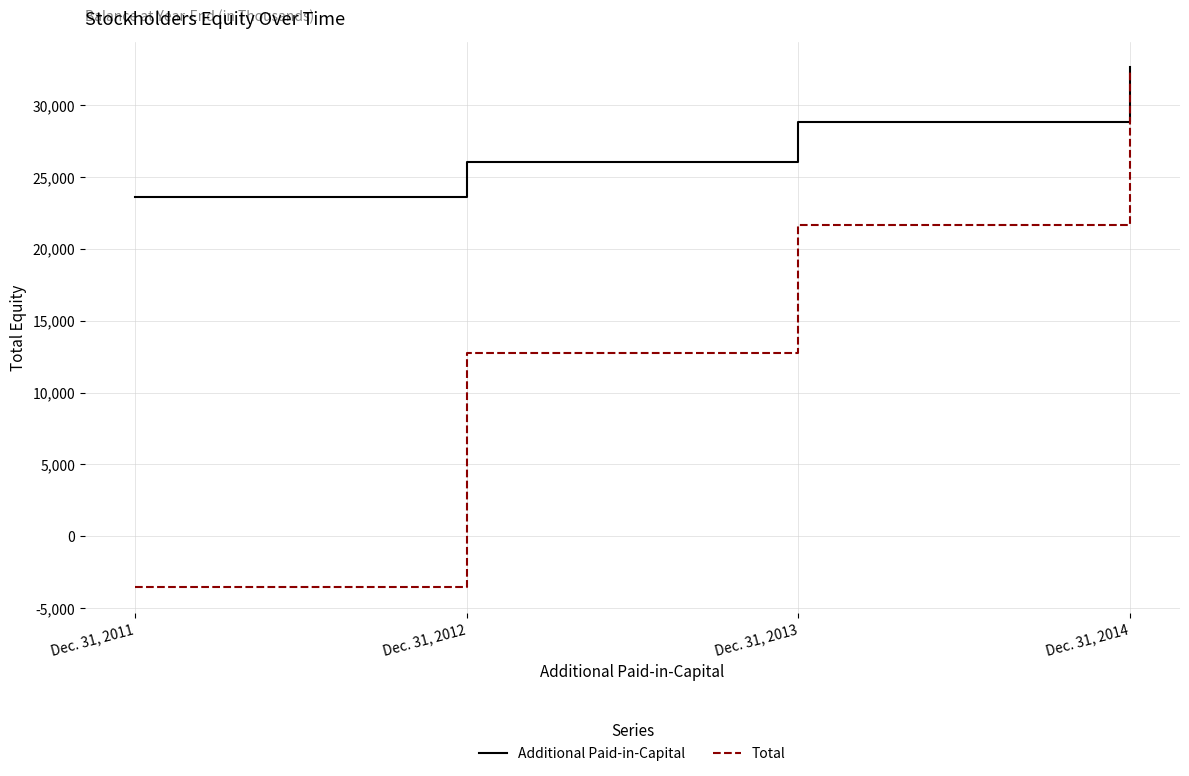

Which series changed the most between Dec. 31, 2012 and Dec. 31, 2013?

Total